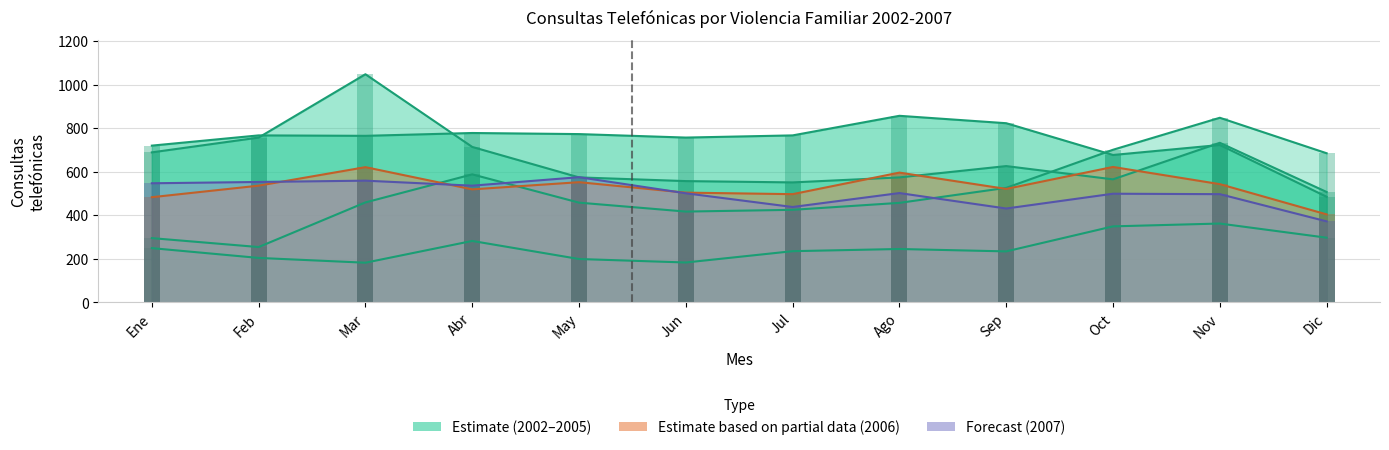

What is the value of the 2002 bar at the 3rd from the left?

182